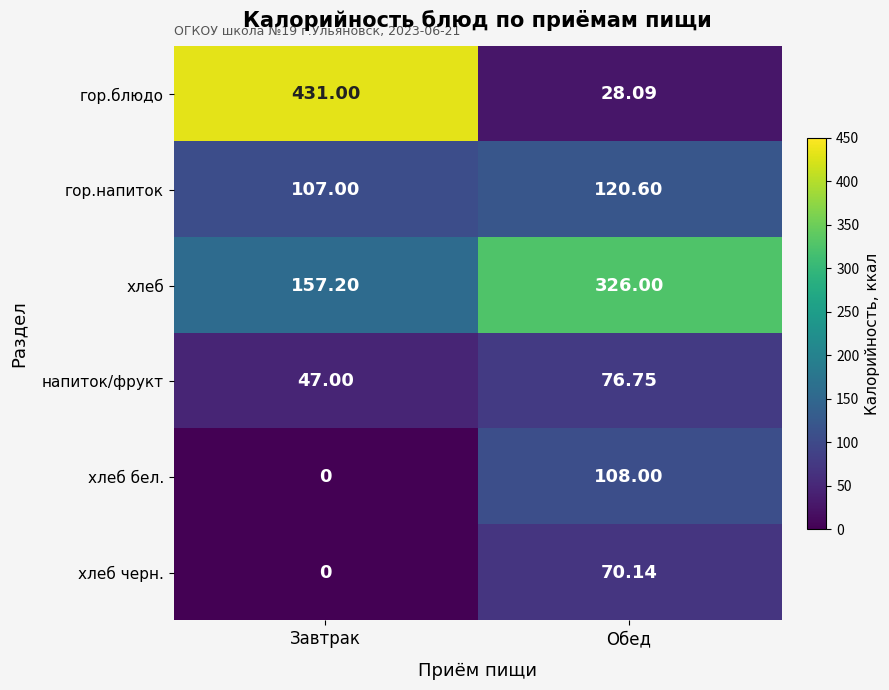

Which series changed the most between Завтрак and Обед?

гор.блюдо